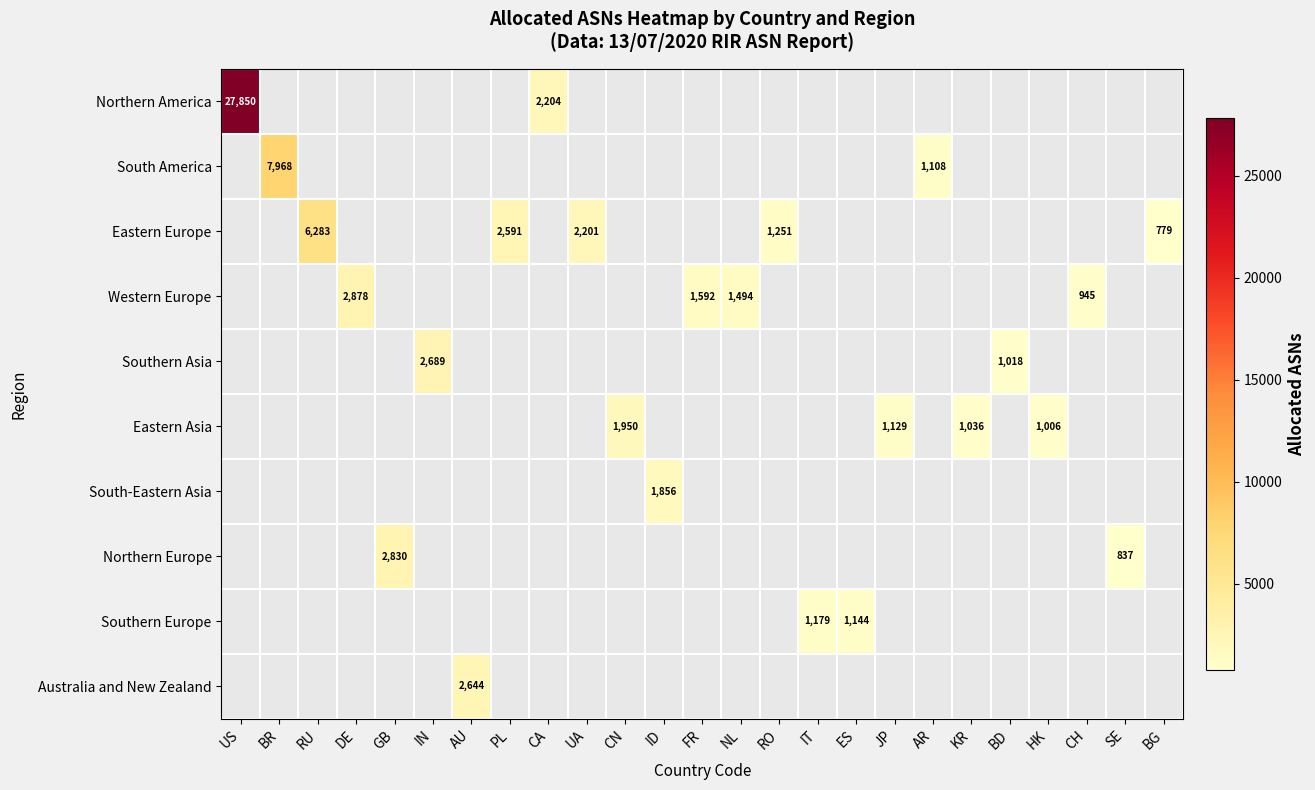

At how many categories does at least one series exceed 24135?

1